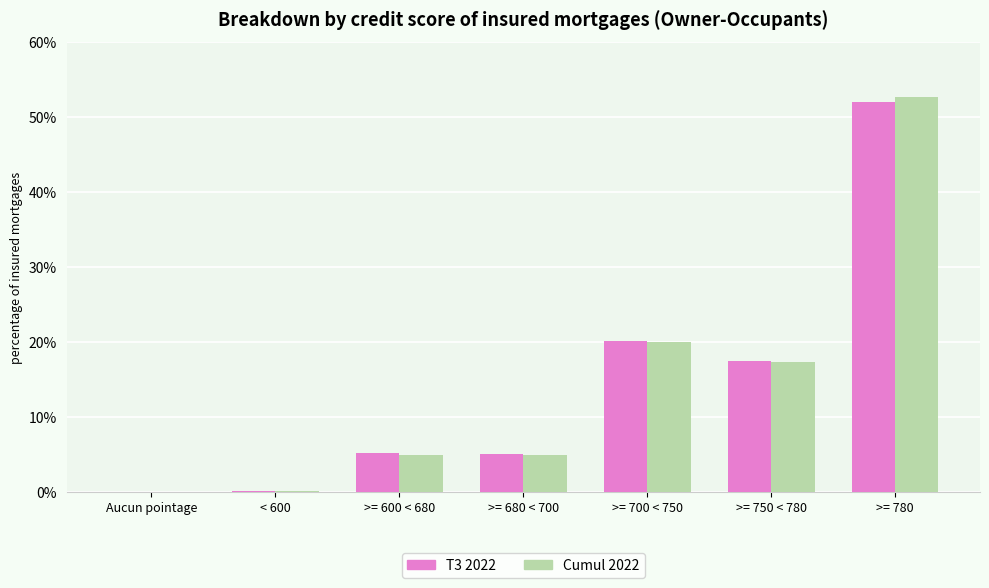

What is the sum of the T3 2022 values at >= 680 < 700 and >= 750 < 780?

22.4